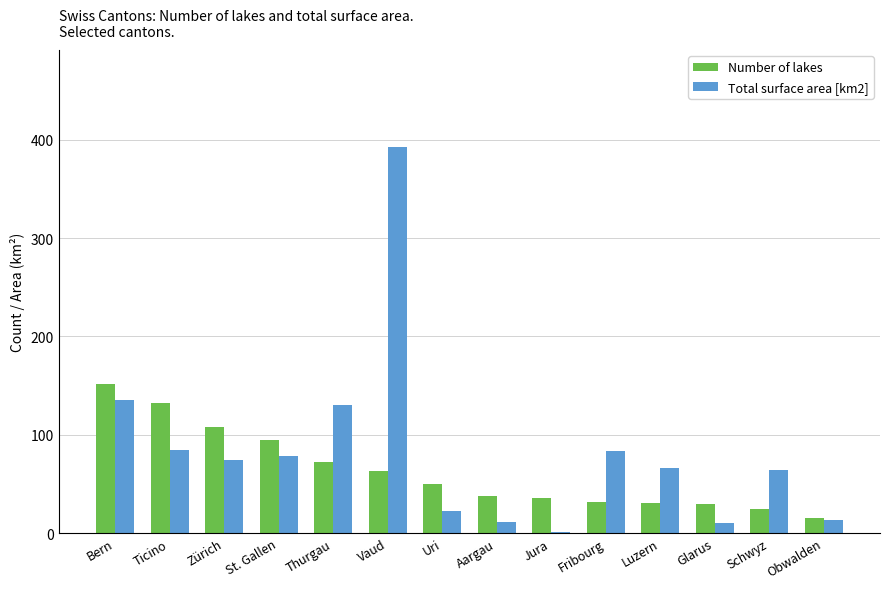

What is the sum of the Number of lakes values at Bern and Luzern?

183